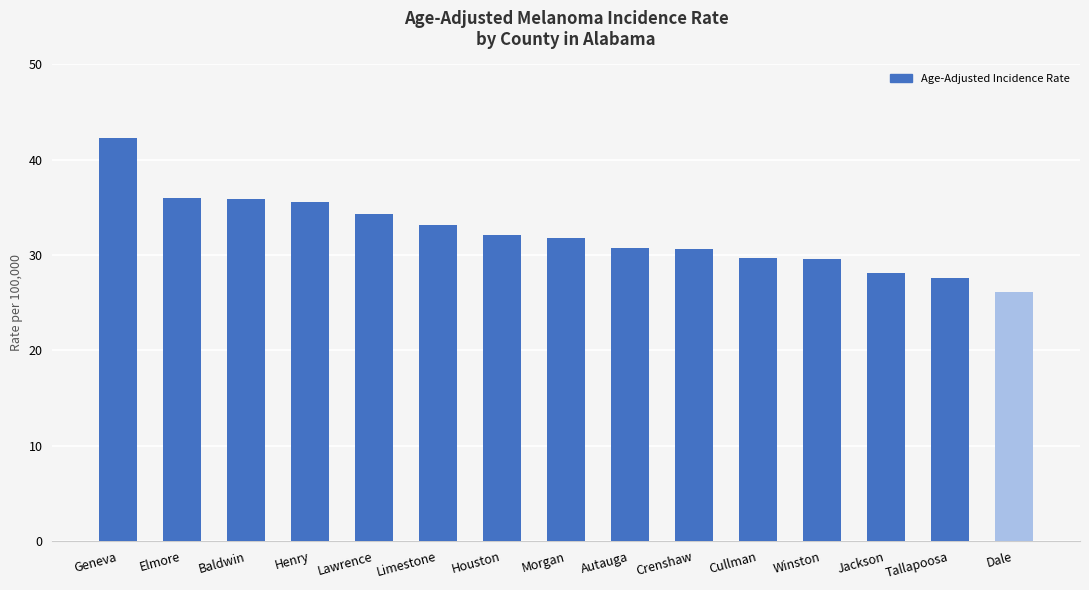

What is the change in value from Autauga to Jackson?

-2.6